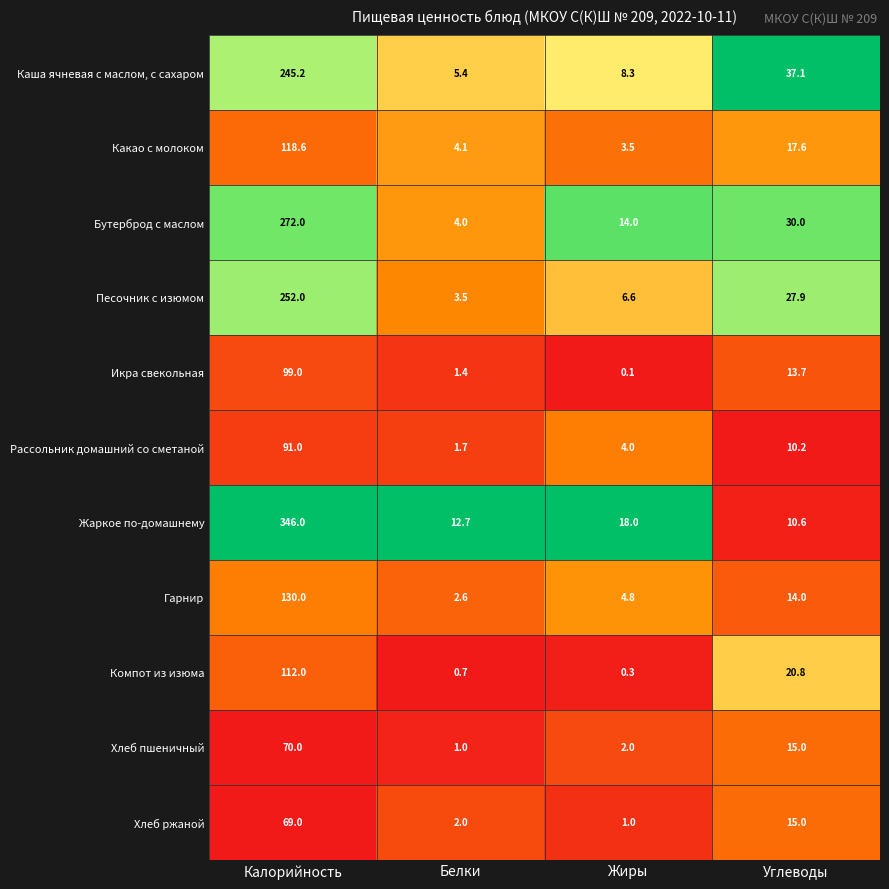

What is the difference between the Бутерброд с маслом values at Калорийность and Жиры?

258.0